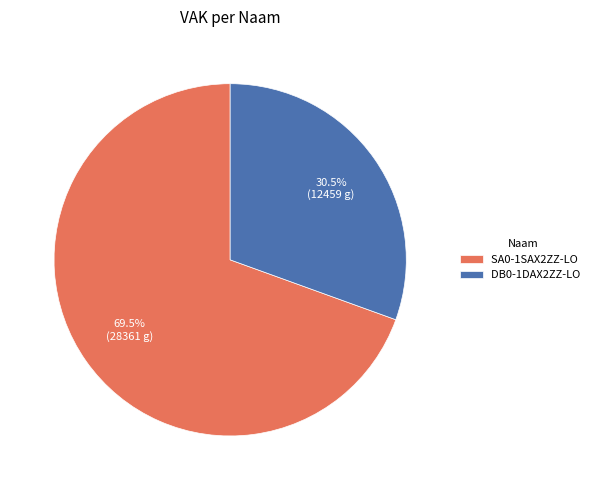

How many segments does this pie chart have?

2